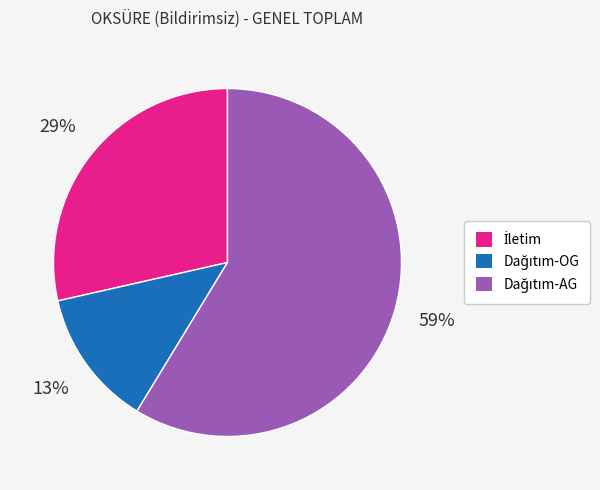

To the nearest percent, what is the average slice percentage?

33%